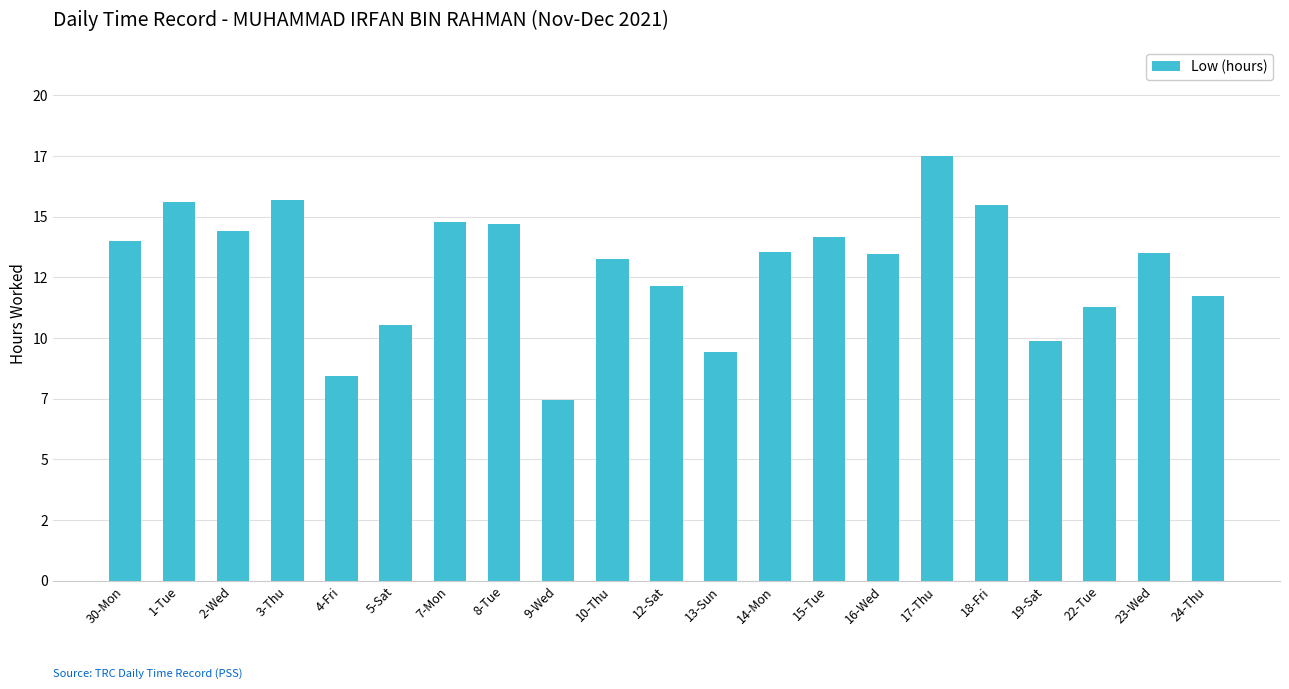

At which label does the data first exceed 13?

30-Mon